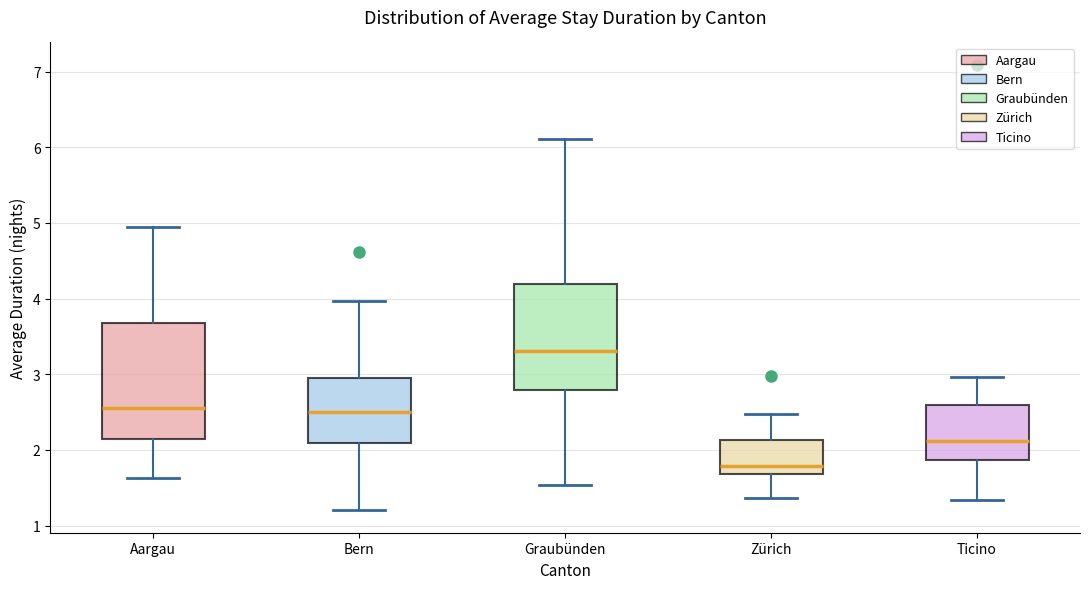

Which box is the tallest, from its lower edge to its upper edge?

Aargau